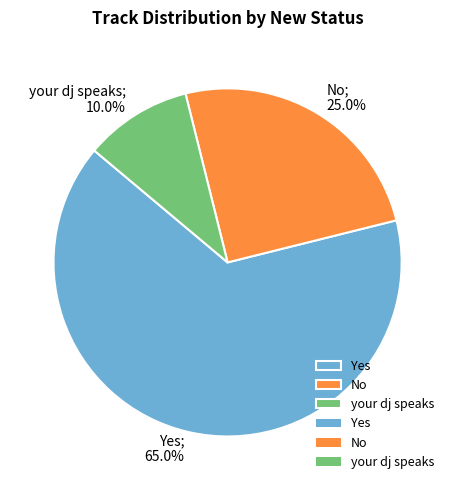

Is there any slice that represents more than half of the pie?

Yes